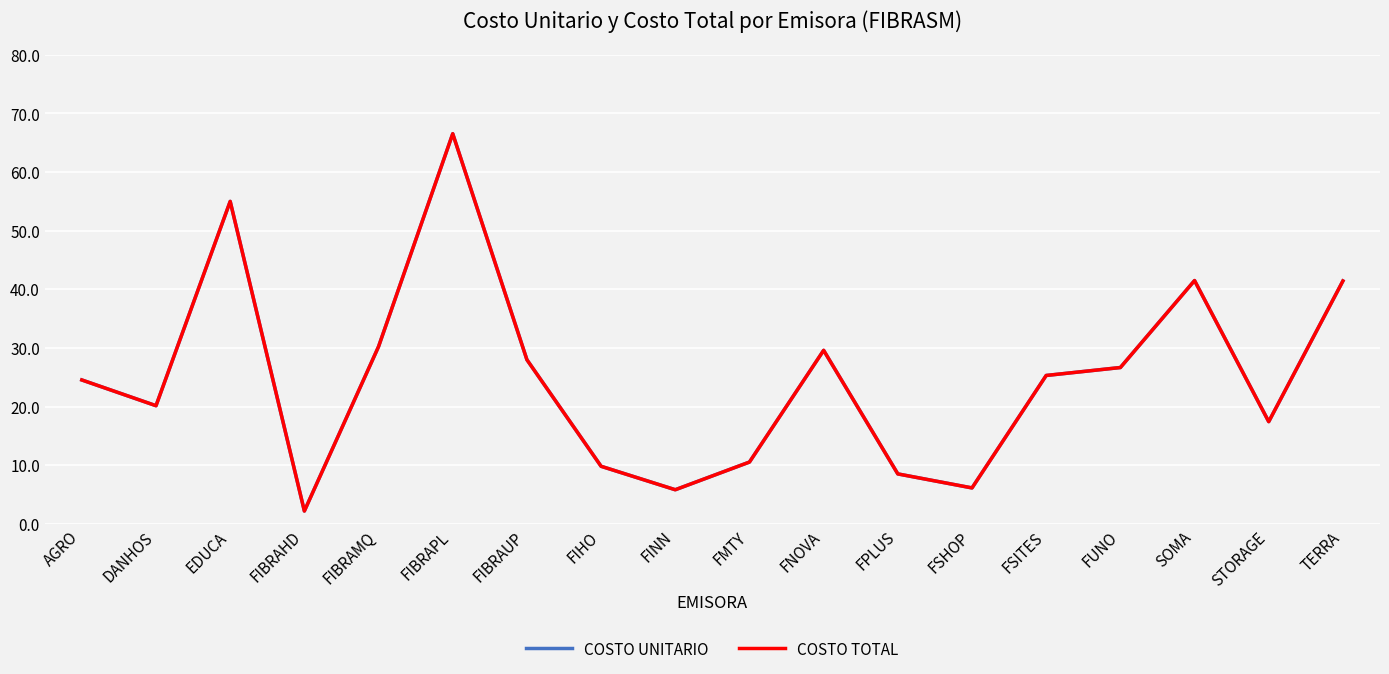

Is this an area chart (filled region under the line)?

No